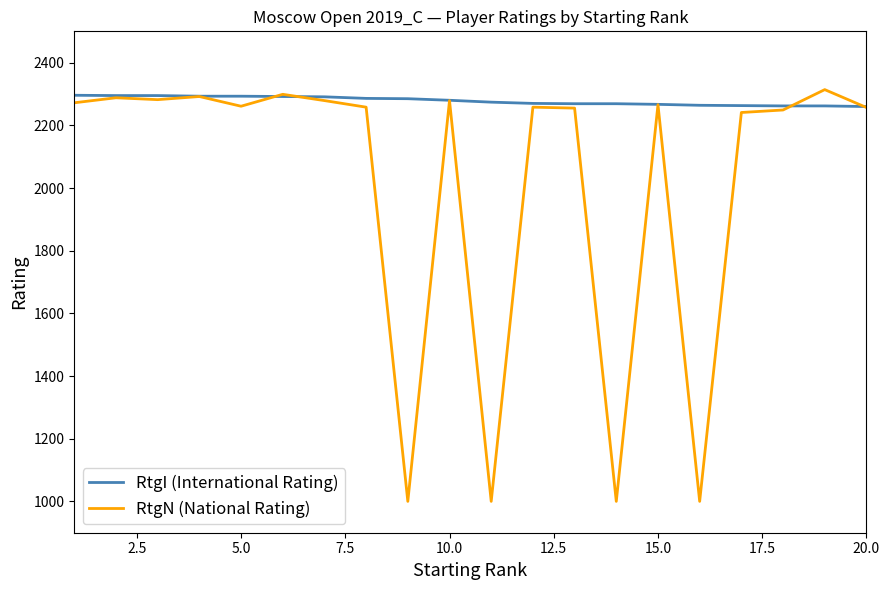

Which series has the largest total across all categories?

RtgI (International Rating)